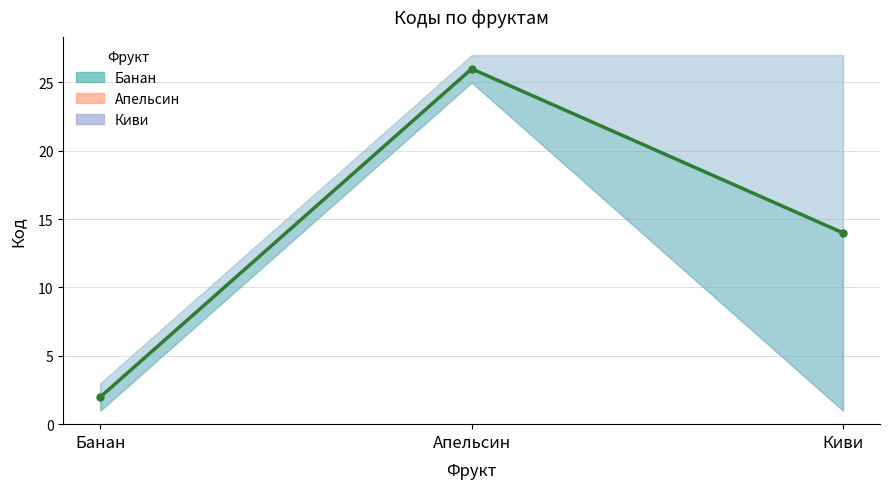

Rank the categories by value from lowest to highest.

Банан, Киви, Апельсин